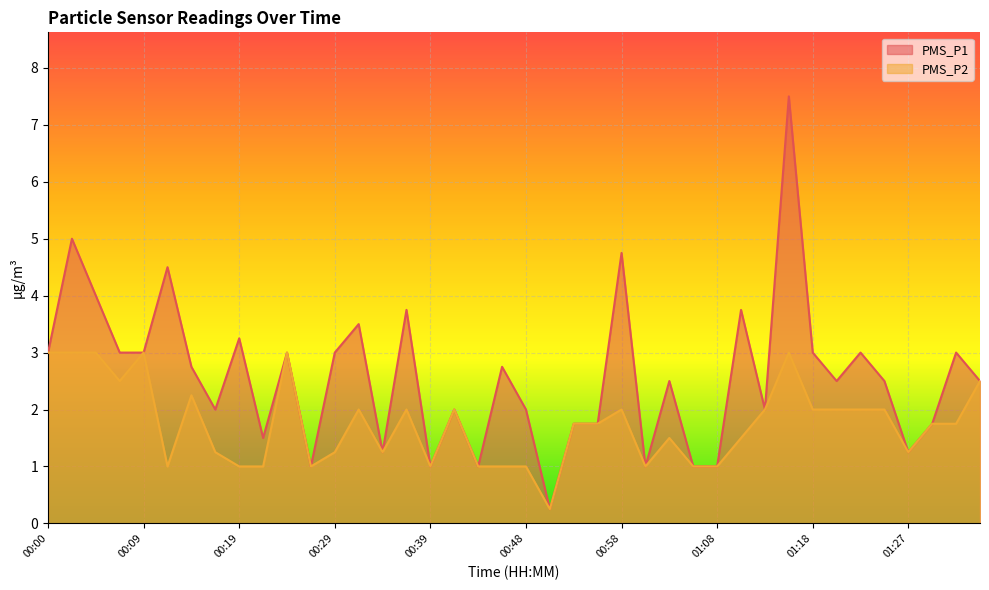

True or false: PMS_P2 and PMS_P1 intersect in this chart.

False